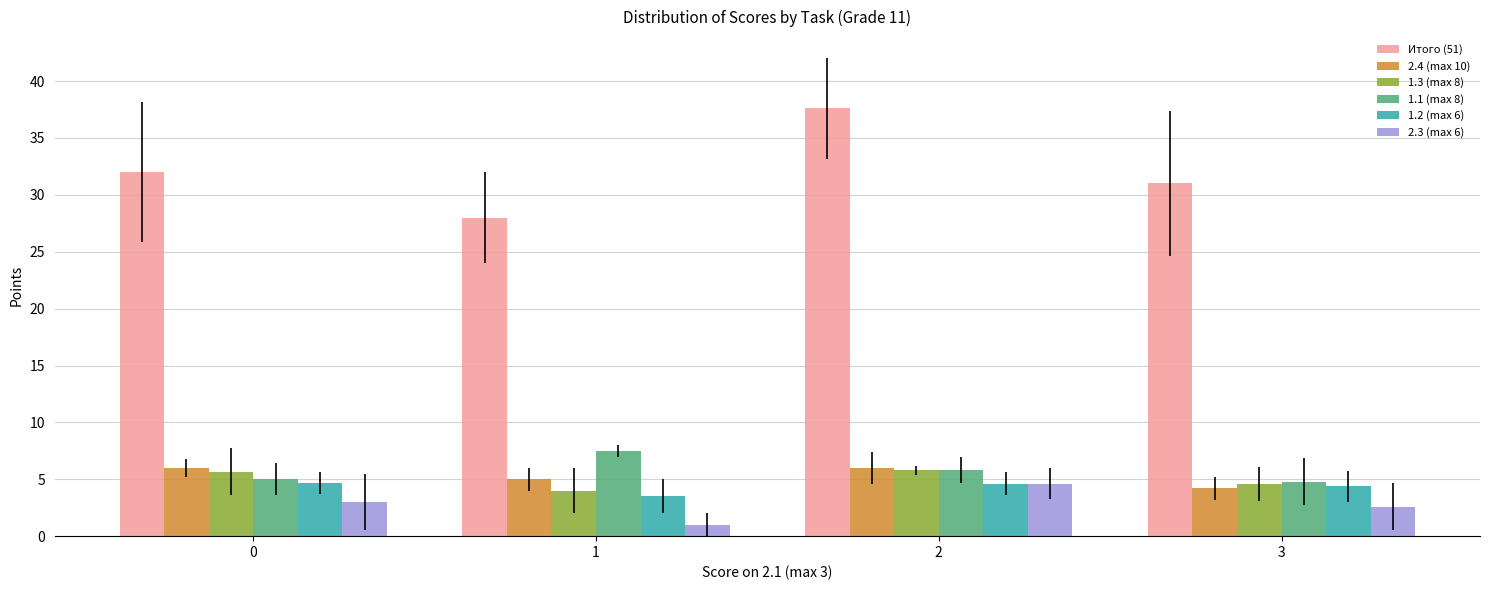

What is the approximate value of 2.4 (max 10) at 1?

5.0